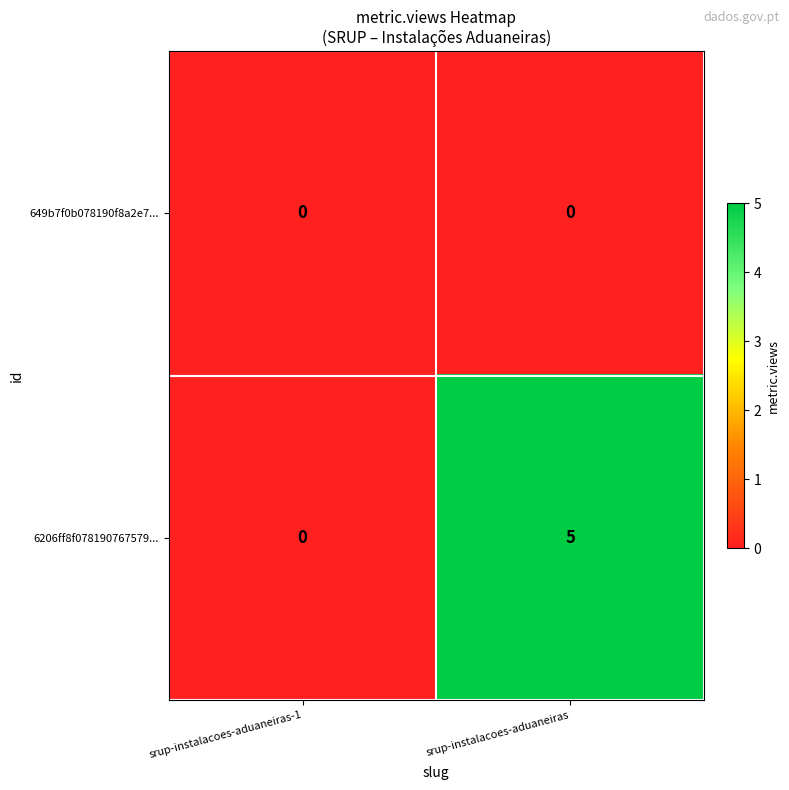

What value does the 6206ff8f078190767579... series have at srup-instalacoes-aduaneiras?

5